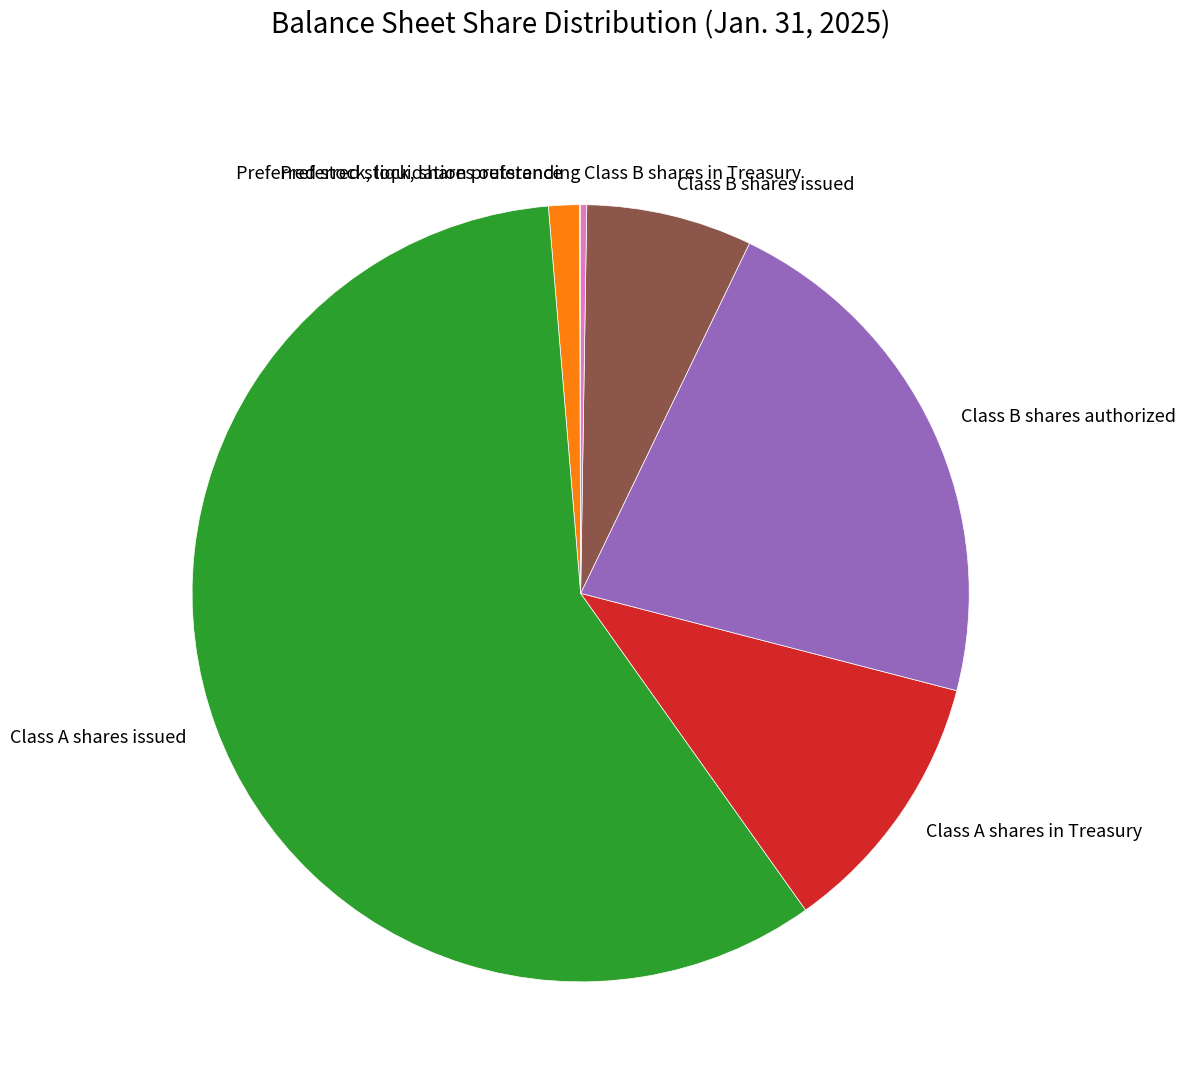

The Class A shares issued slice represents 70% of the pie. True or false?

False